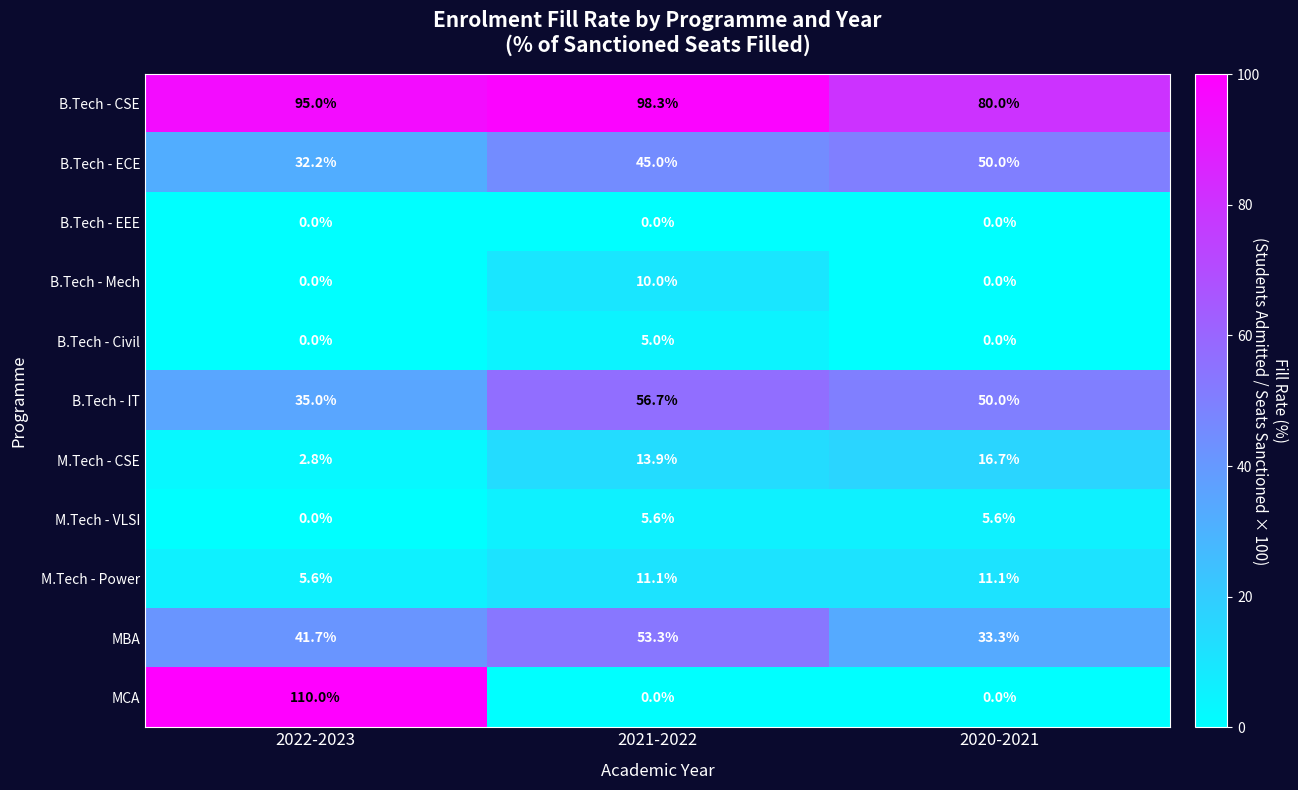

How many series are shown in this chart?

11